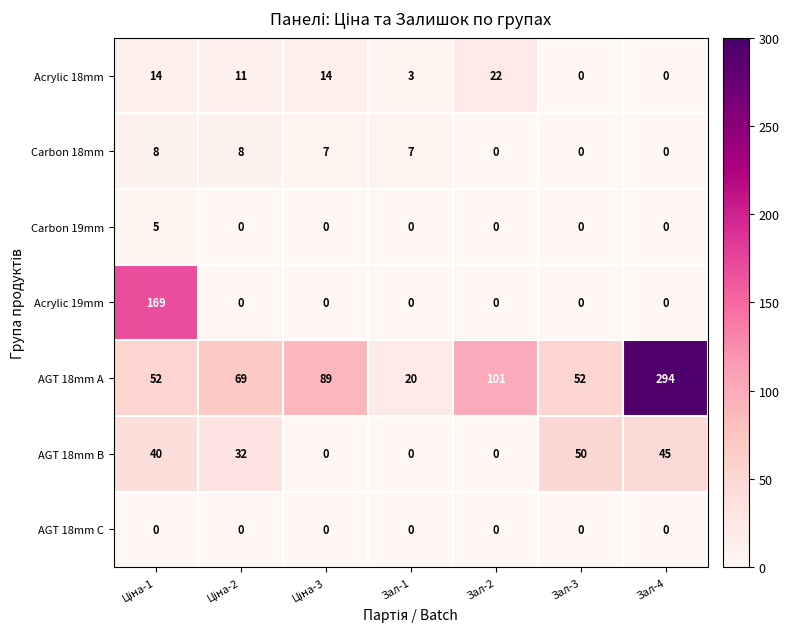

What is the maximum value shown in the chart?

294